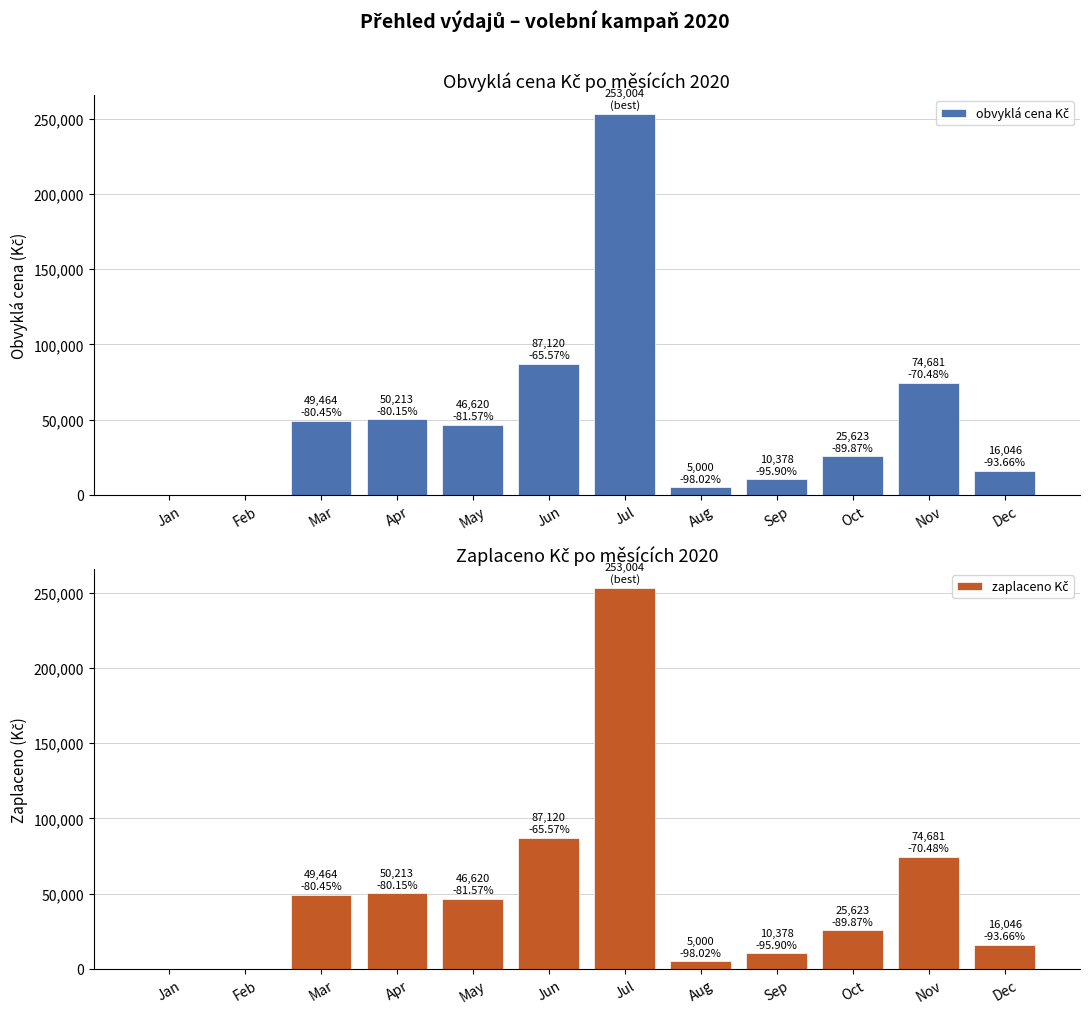

Between Jan and Jul, which is larger?

Jul